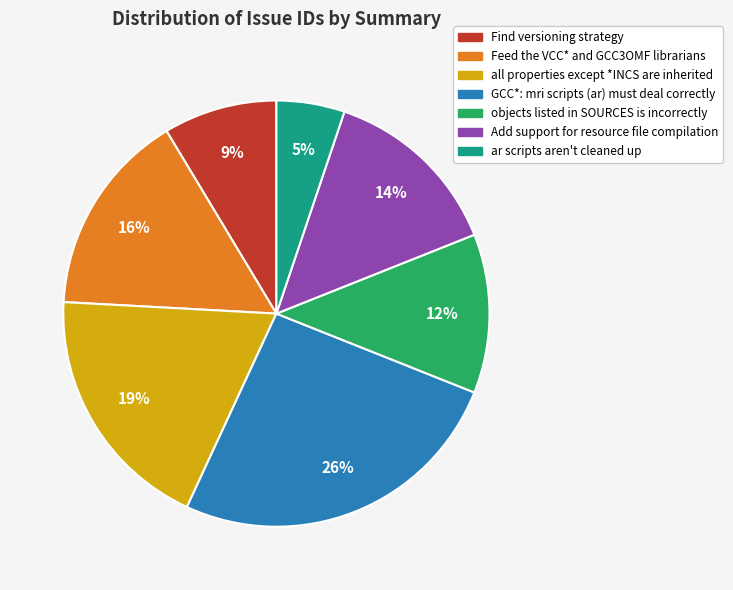

To the nearest percent, what is the difference between the largest and smallest slice percentages?

21%